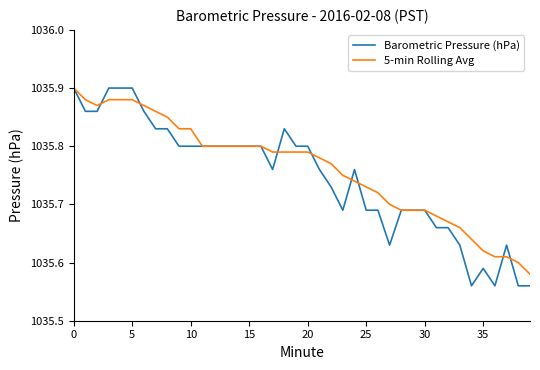

Which series has the widest spread of values?

Barometric Pressure (hPa)